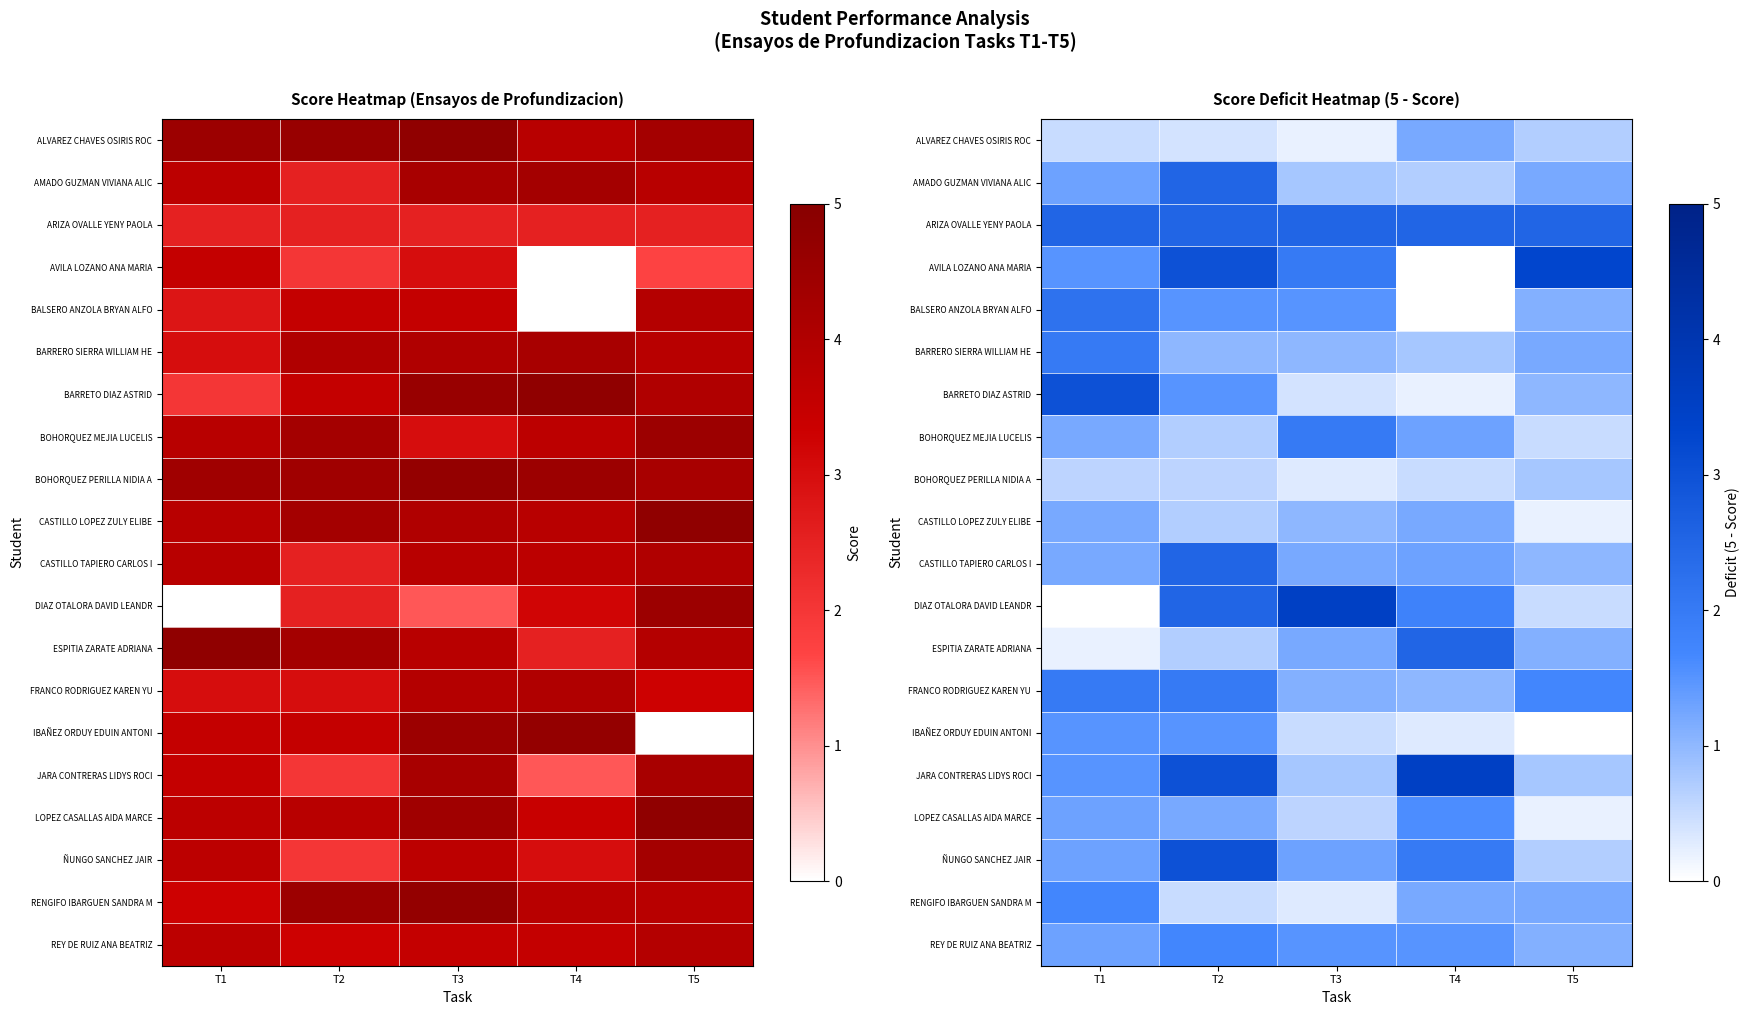

At which label is ALVAREZ CHAVES OSIRIS ROC closest to 0?

T3